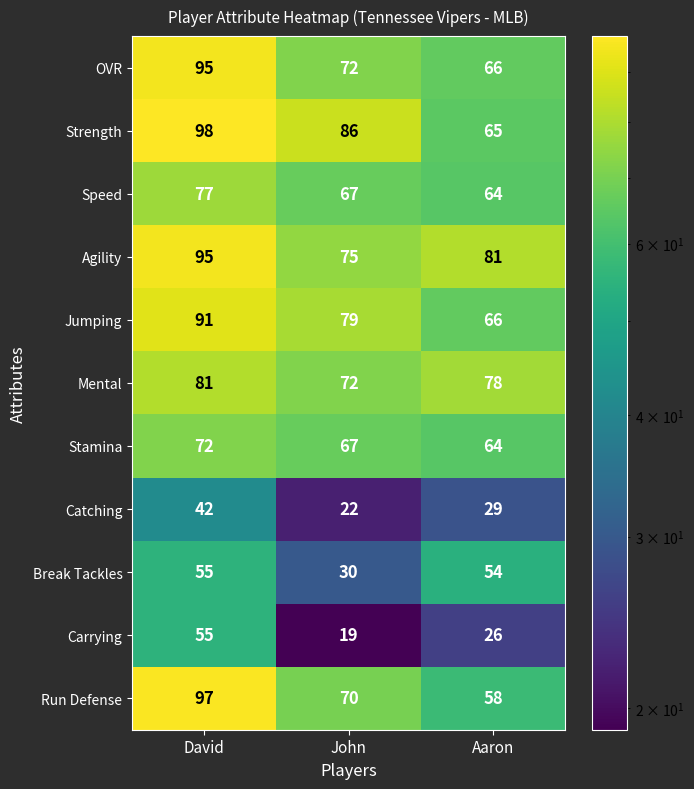

What is the difference between the Stamina values at David and John?

5